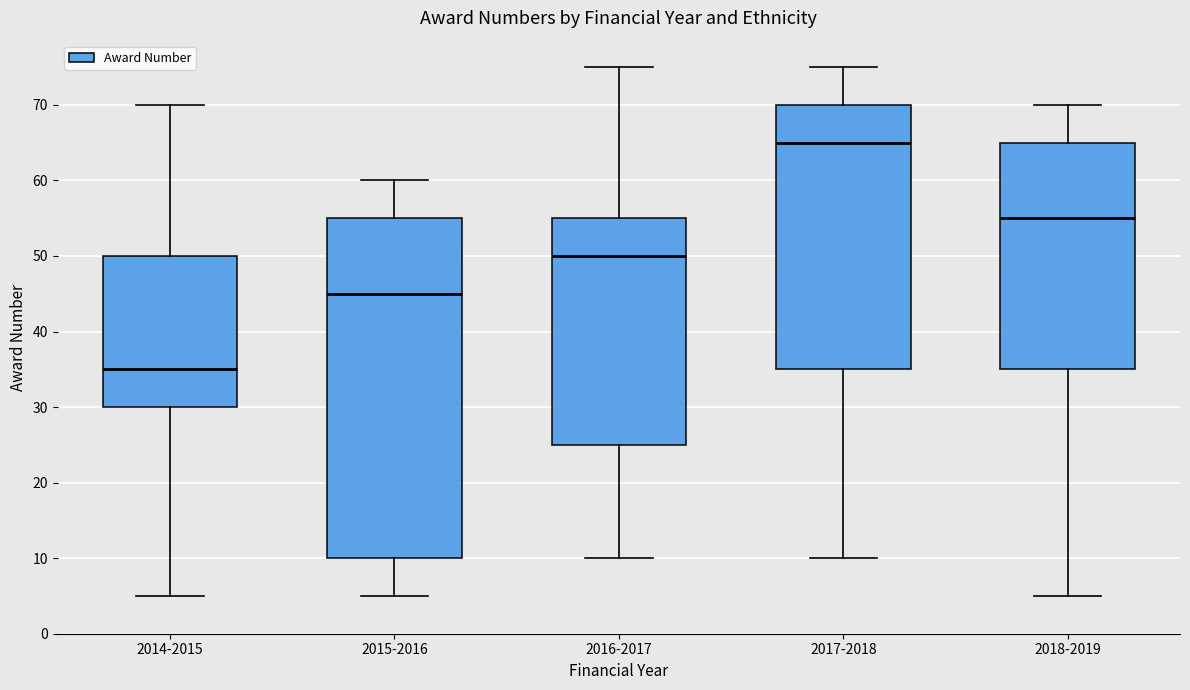

Reading left to right, read every box against the y-axis: the position of its median line, the range the box covers, and the ends of its whiskers. The values are not printed on the chart, so give them approximately, as read against the axis.

2014-2015: median 35, box 30 to 50, whiskers 5 to 70
2015-2016: median 45, box 10 to 55, whiskers 5 to 60
2016-2017: median 50, box 25 to 55, whiskers 10 to 75
2017-2018: median 65, box 35 to 70, whiskers 10 to 75
2018-2019: median 55, box 35 to 65, whiskers 5 to 70